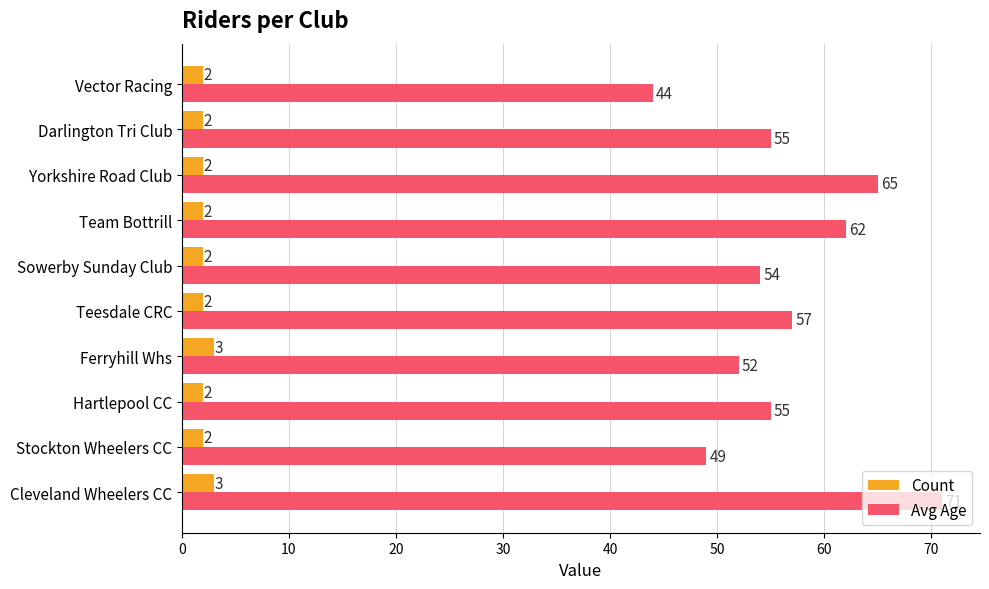

What is the difference between the maximum and second lowest values in the Count series?

1